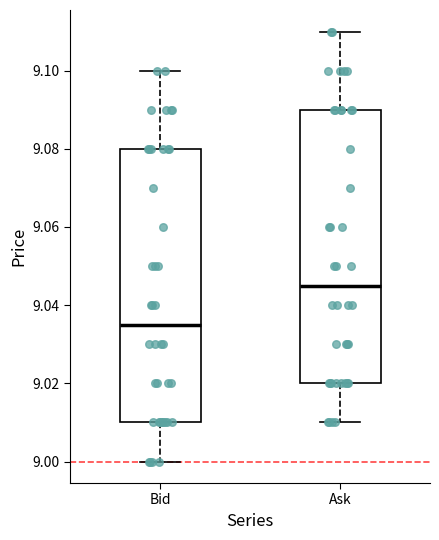

Reading left to right, transcribe this box plot: for each box, give where its median line is, the range the box spans, and where its two whiskers end, as read against the y-axis. The values are not printed on the chart, so give them approximately, as read against the axis.

Bid: median 9.036, box 9.010 to 9.080, whiskers 9.000 to 9.100
Ask: median 9.046, box 9.020 to 9.090, whiskers 9.010 to 9.110